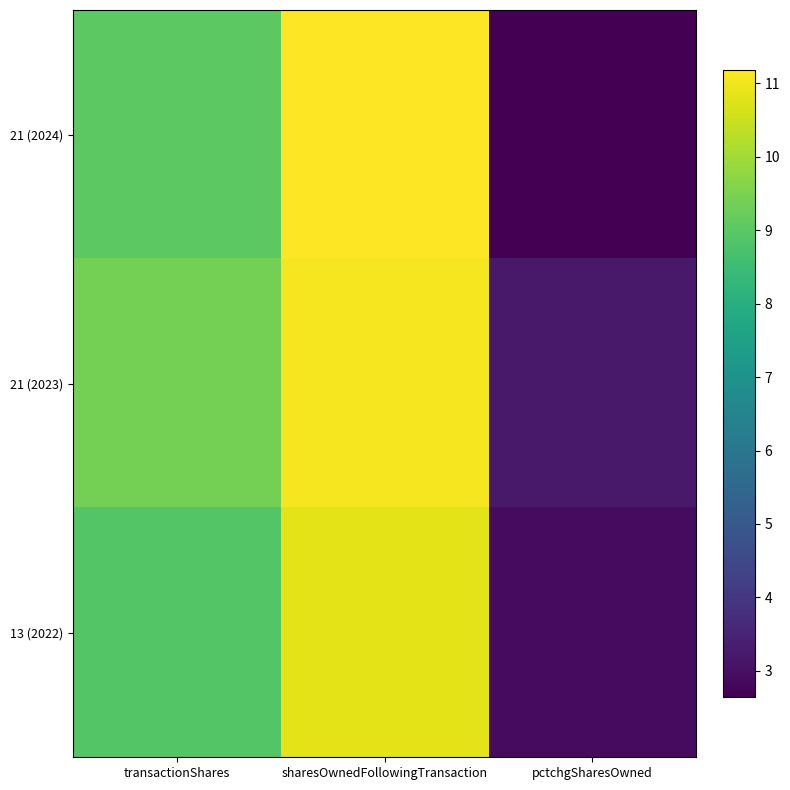

Which series has the largest range (max minus min)?

21 (2024)